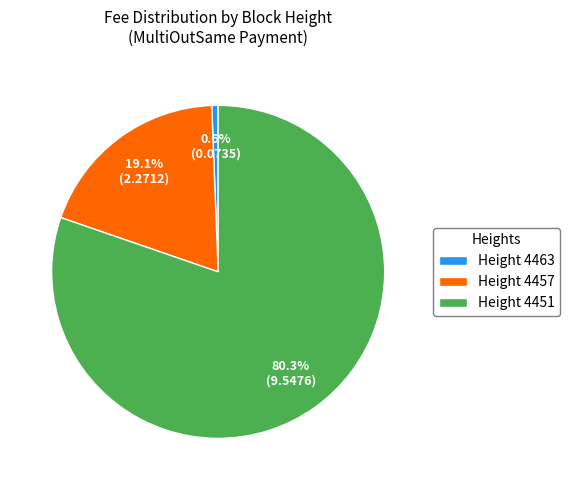

Between Height 4457 and Height 4451, which is larger?

Height 4451